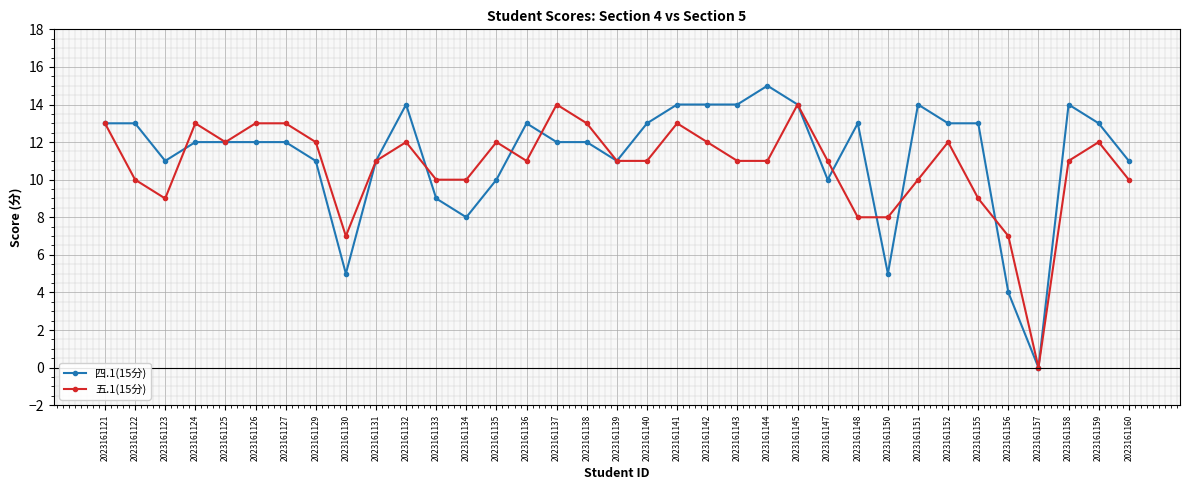

What is the difference between the maximum and minimum values in the 五.1(15分) series?

14